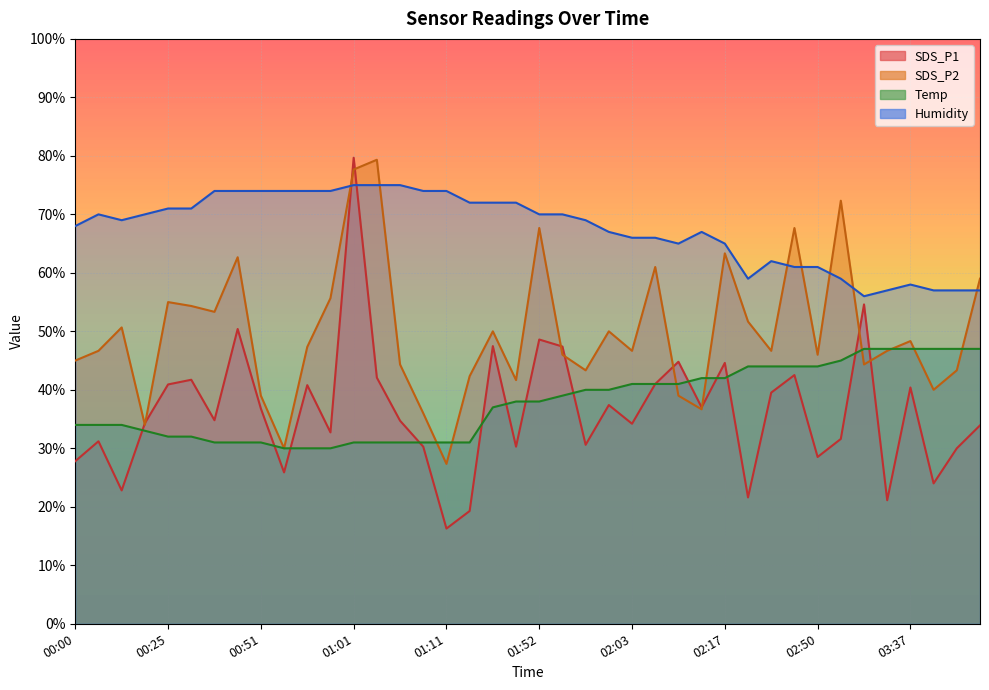

The value of Humidity at 02:05 is 27.2. True or false?

False